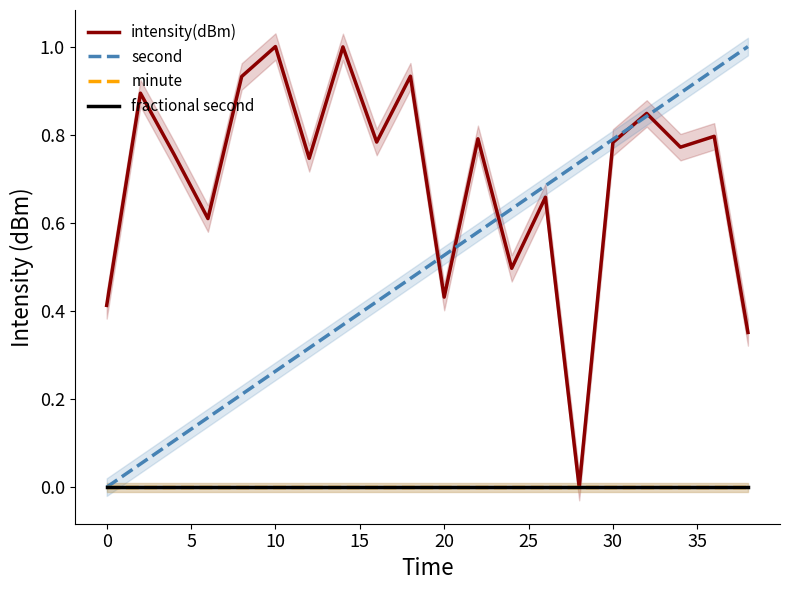

At which label does second reach its minimum?

0